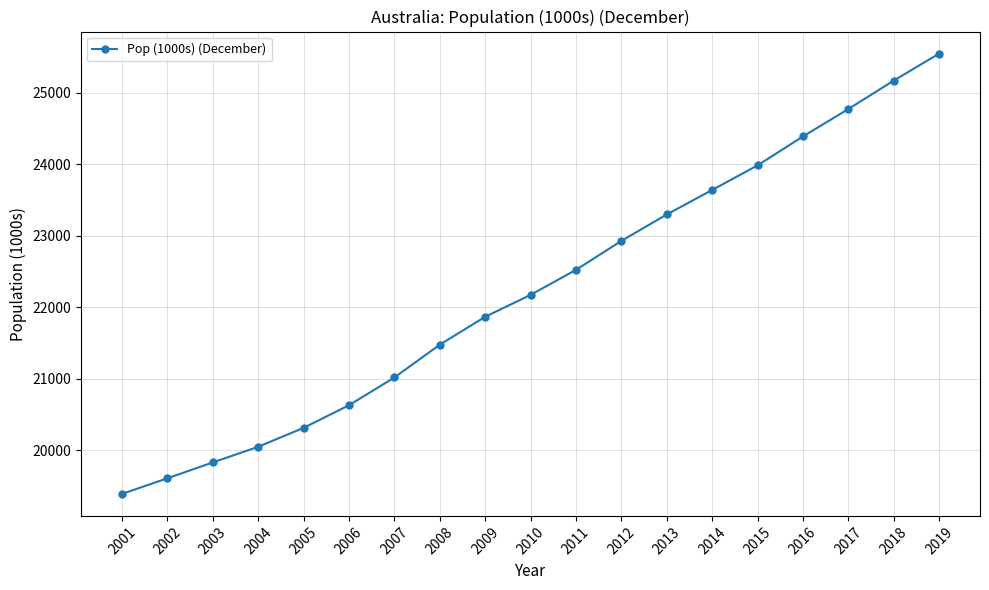

What is the change in value from 2008 to 2009?

+390.0